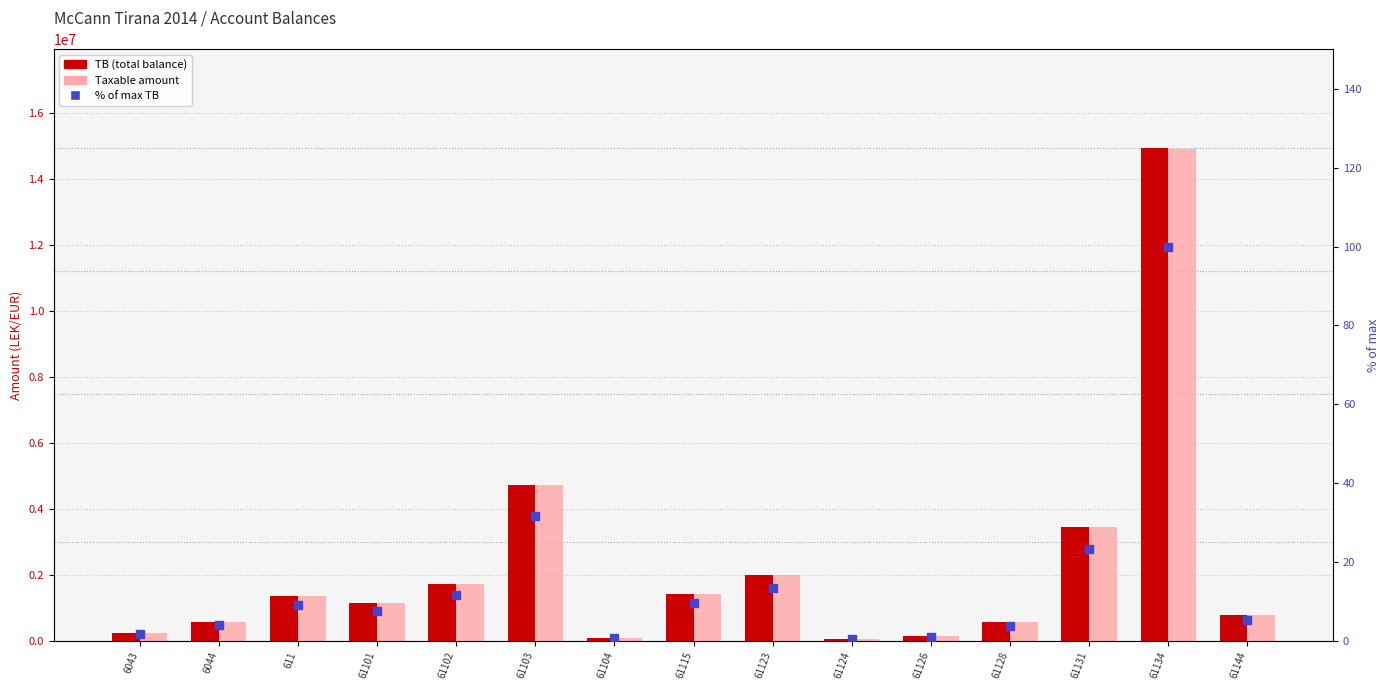

Which series contains the lowest Y value?

% of max TB